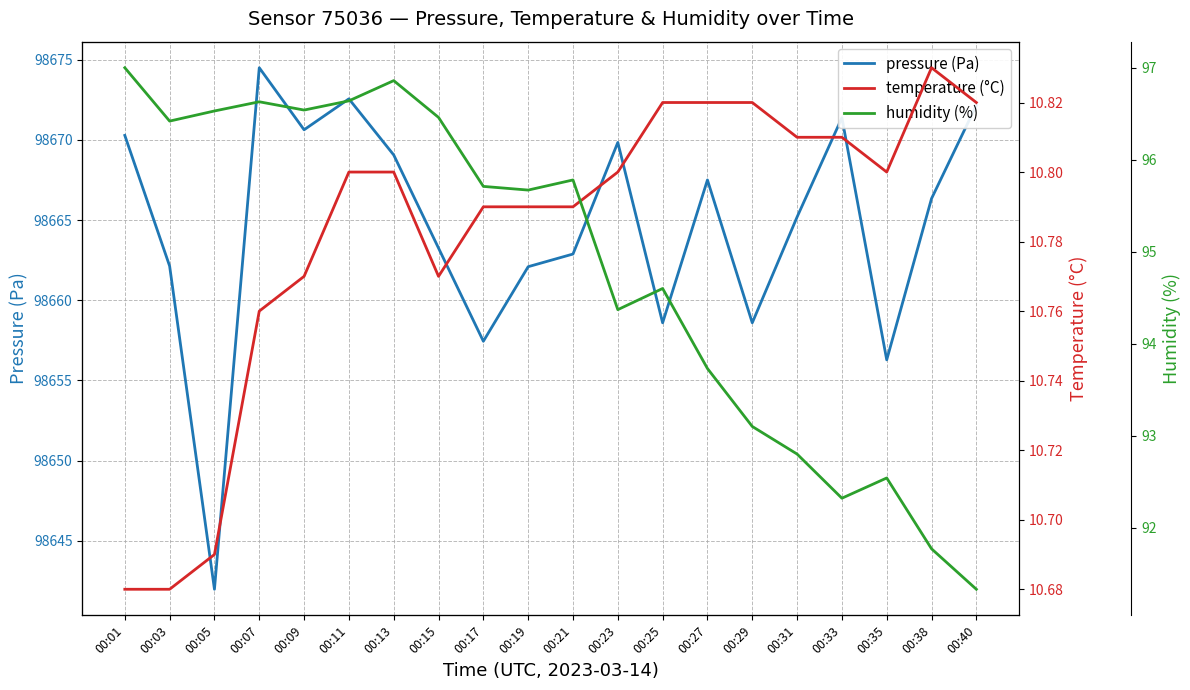

Where does the pressure (Pa) series first go above 98666?

00:01